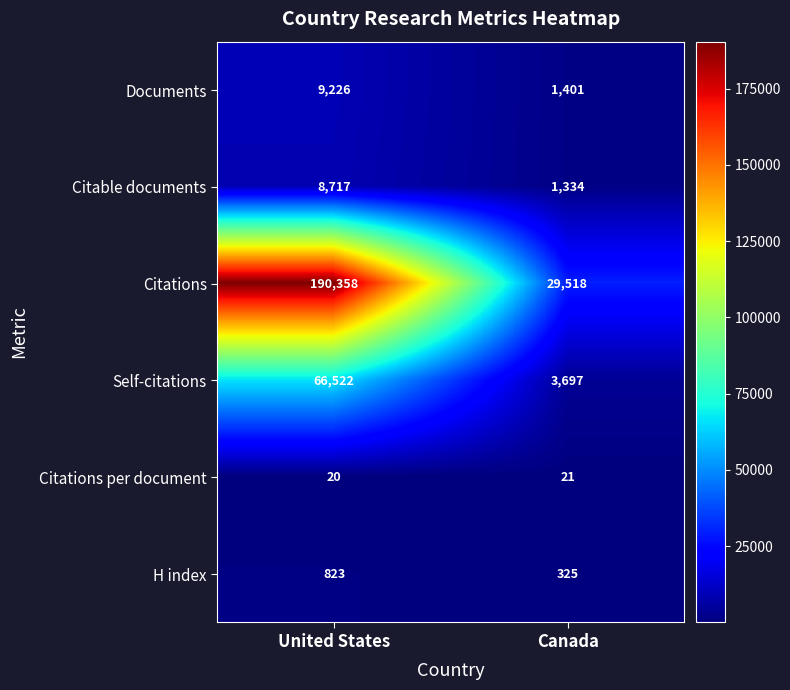

Reading left to right, extract all data points from this chart.

Documents: United States=9226	Canada=1401
Citable documents: United States=8717	Canada=1334
Citations: United States=190358	Canada=29518
Self-citations: United States=66522	Canada=3697
Citations per document: United States=20	Canada=21
H index: United States=823	Canada=325